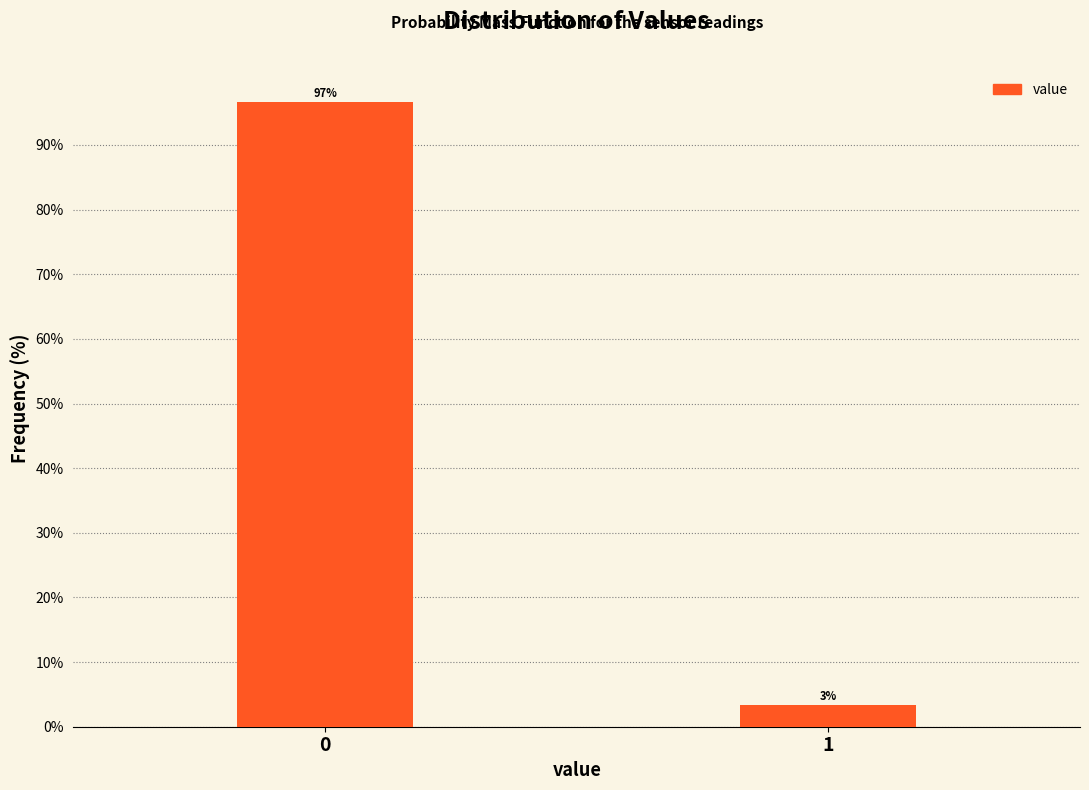

The value at 0 is 96.7. True or false?

True